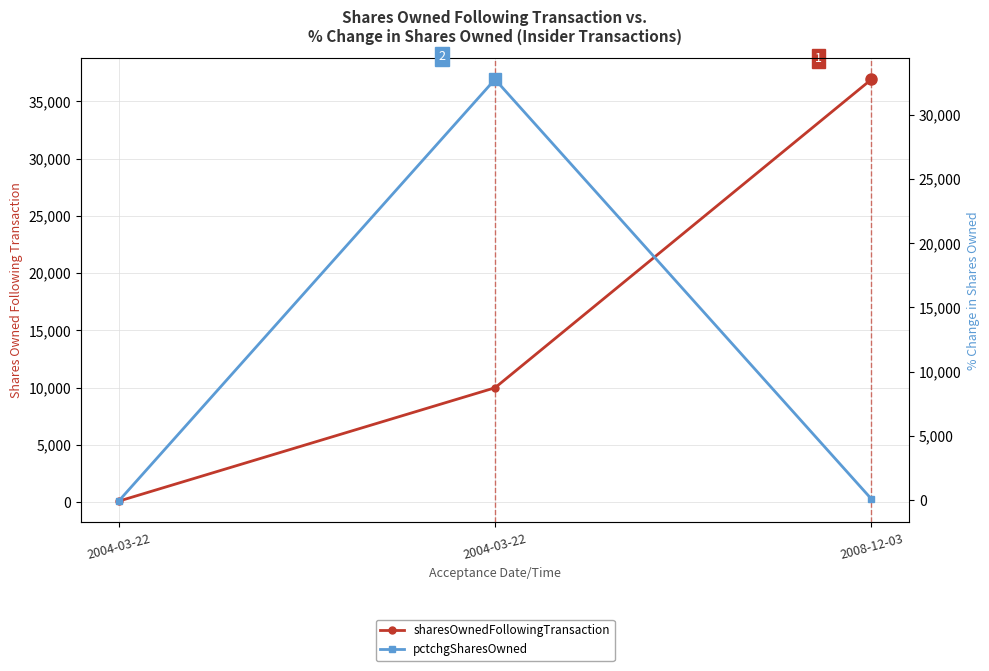

What is the label of the 1st point from the left?

2004-03-22